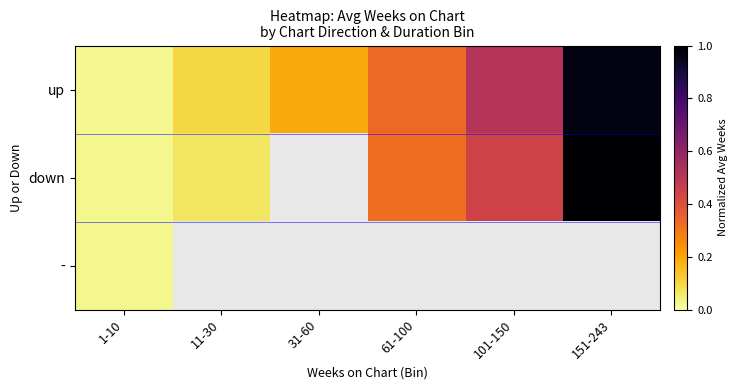

Between 1-10 and 11-30, which is larger?

11-30